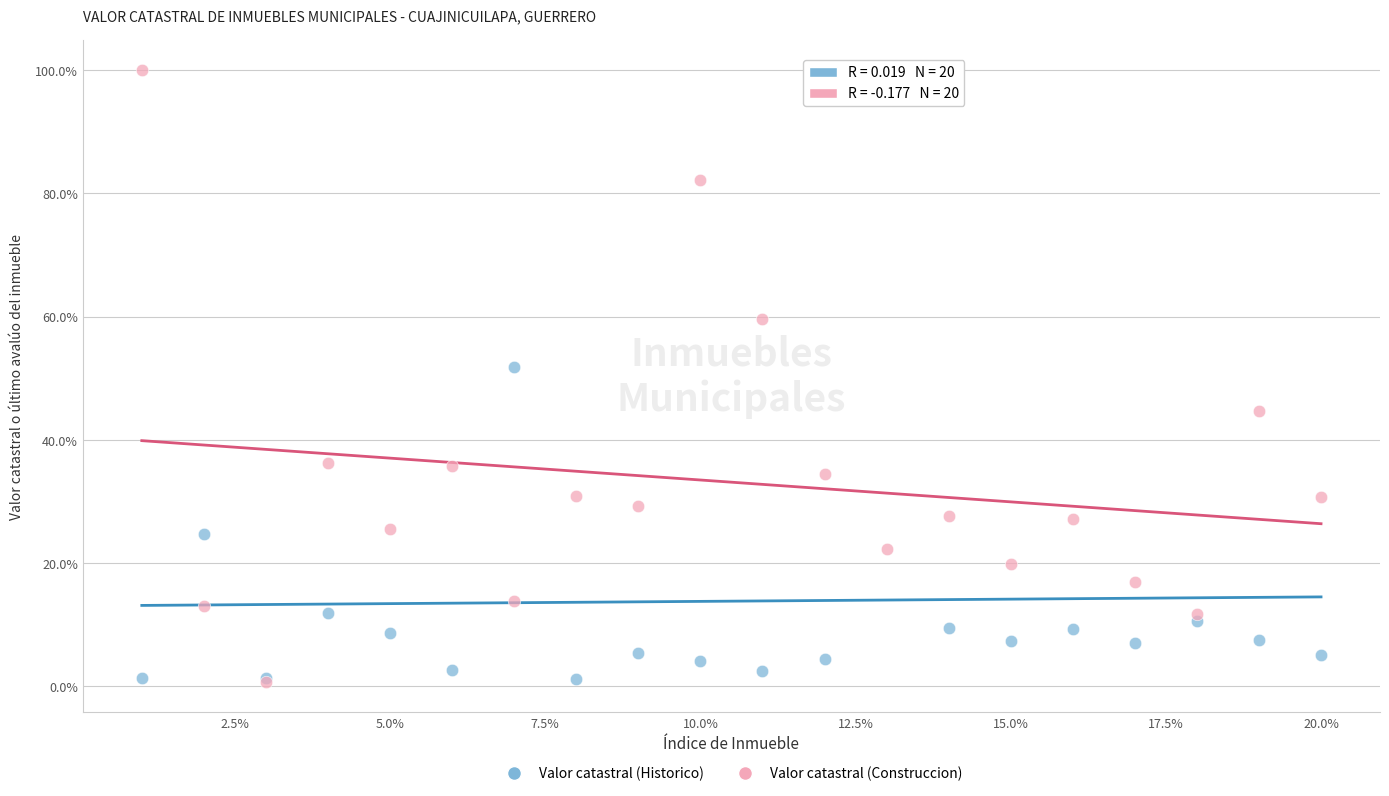

In the Valor catastral (Historico) series, what Y value is closest to 50?

51.8